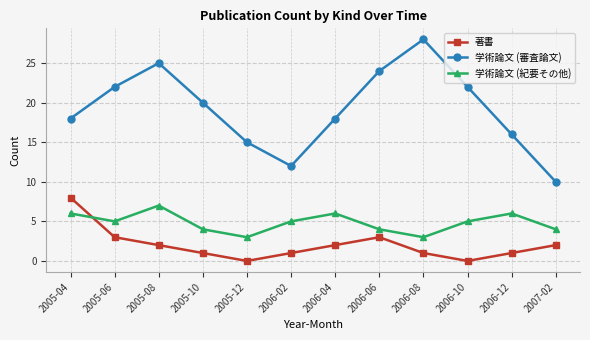

What is the highest value of the 著書 series?

8